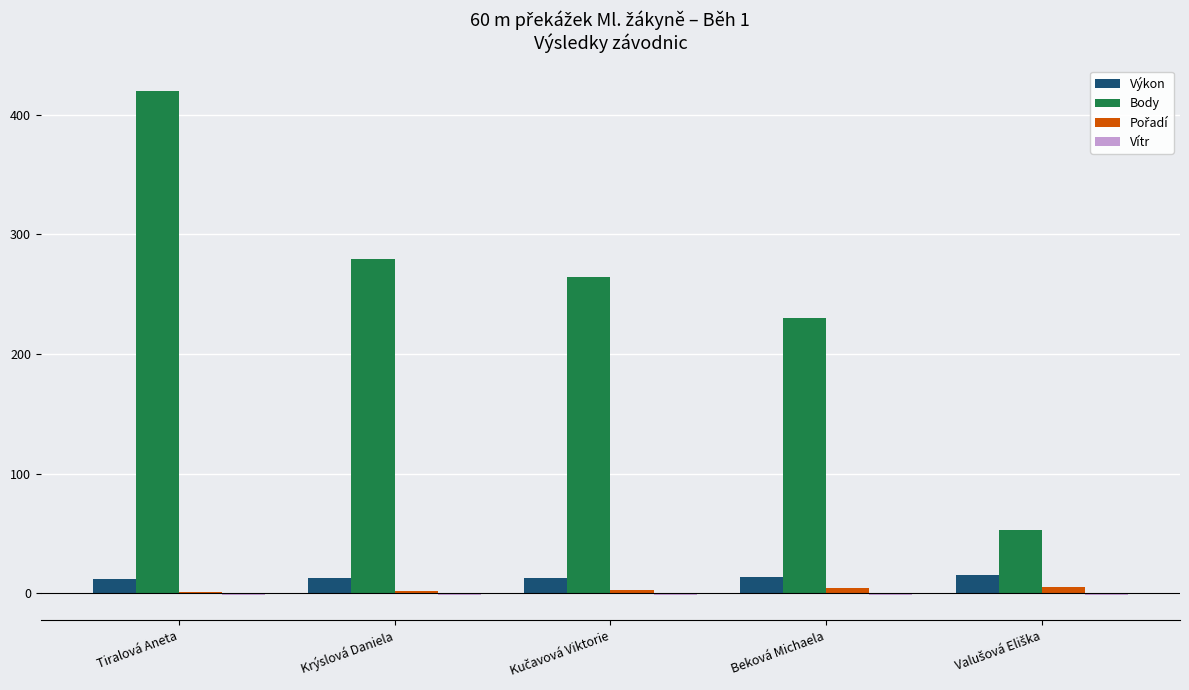

What is the maximum value shown in the chart?

420.0